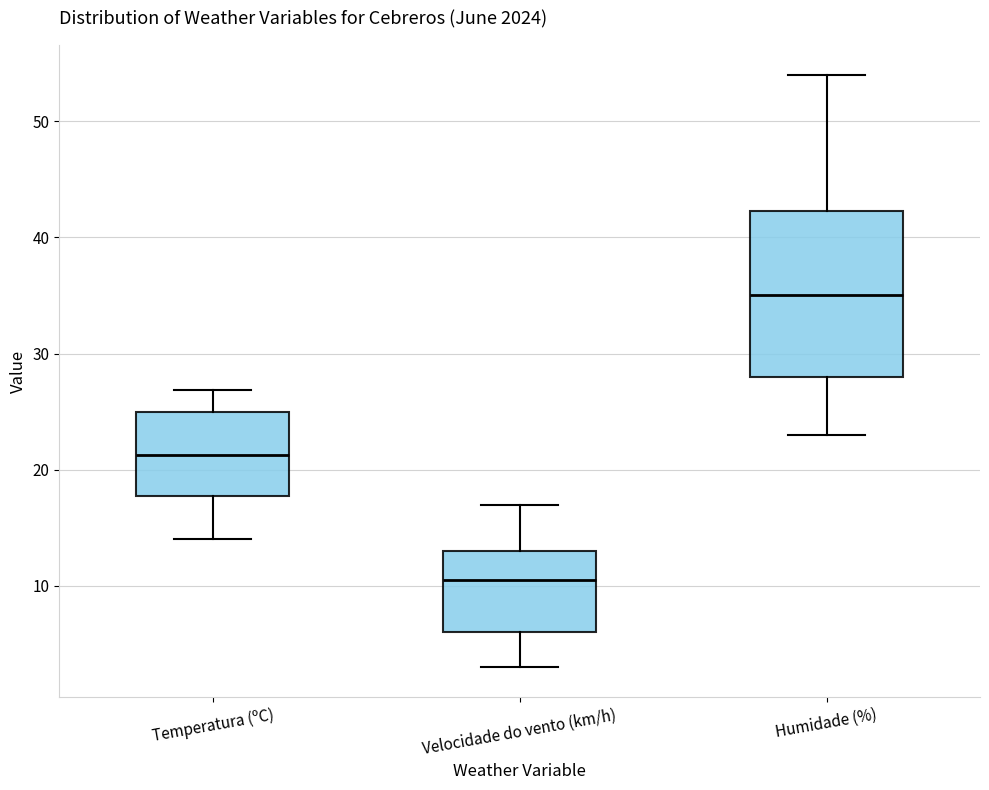

Which box's median line is the lowest?

Velocidade do vento (km/h)